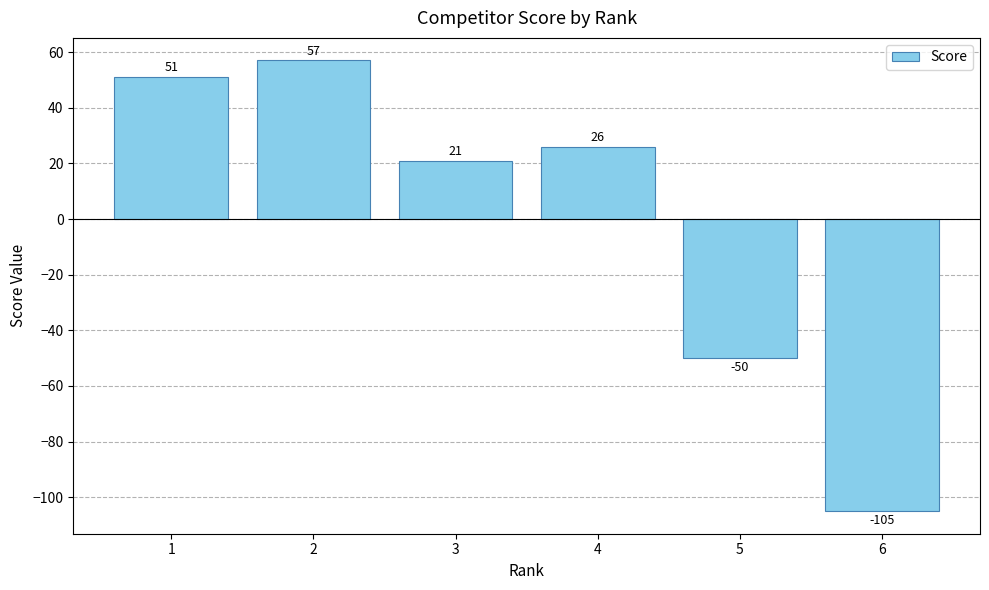

What is the minimum value shown in the chart?

-105